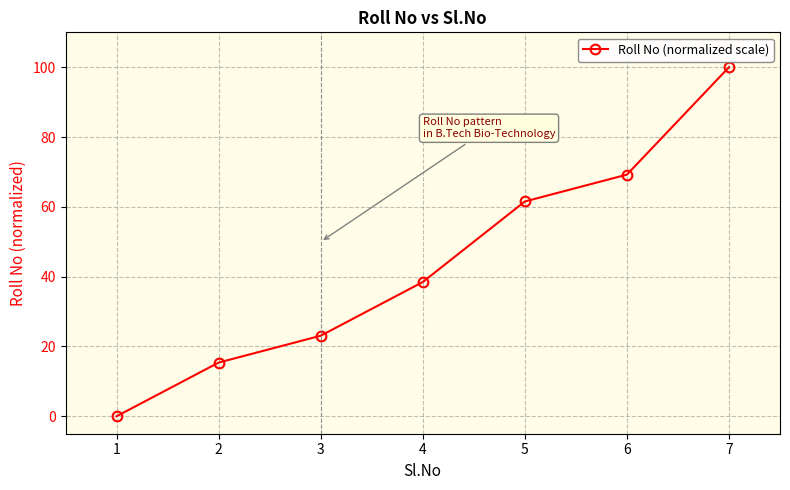

Which label corresponds to the largest value in the chart?

7